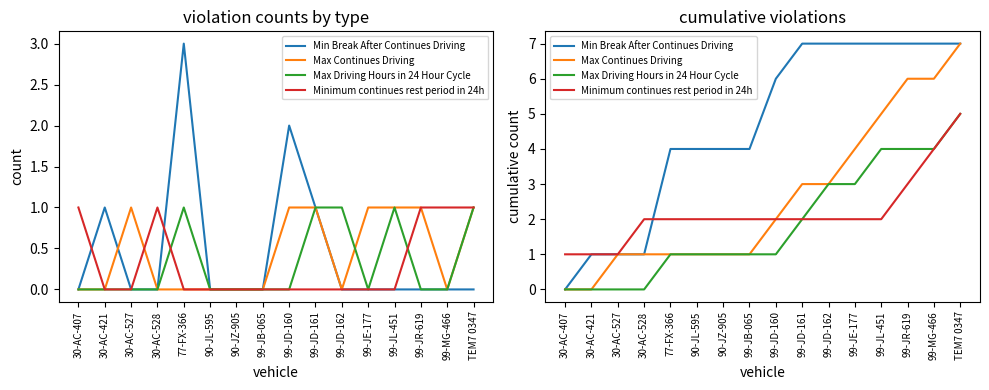

Reading left to right, what are all the values shown in this chart?

Min Break After Continues Driving: 30-AC-407=0	30-AC-421=1	30-AC-527=1	30-AC-528=1	77-FX-366=4	90-JL-595=4	90-JZ-905=4	99-JB-065=4	99-JD-160=6	99-JD-161=7	99-JD-162=7	99-JE-177=7	99-JL-451=7	99-JR-619=7	99-MG-466=7	TEM7 0347=7
Max Continues Driving: 30-AC-407=0	30-AC-421=0	30-AC-527=1	30-AC-528=1	77-FX-366=1	90-JL-595=1	90-JZ-905=1	99-JB-065=1	99-JD-160=2	99-JD-161=3	99-JD-162=3	99-JE-177=4	99-JL-451=5	99-JR-619=6	99-MG-466=6	TEM7 0347=7
Max Driving Hours in 24 Hour Cycle: 30-AC-407=0	30-AC-421=0	30-AC-527=0	30-AC-528=0	77-FX-366=1	90-JL-595=1	90-JZ-905=1	99-JB-065=1	99-JD-160=1	99-JD-161=2	99-JD-162=3	99-JE-177=3	99-JL-451=4	99-JR-619=4	99-MG-466=4	TEM7 0347=5
Minimum continues rest period in 24h: 30-AC-407=1	30-AC-421=1	30-AC-527=1	30-AC-528=2	77-FX-366=2	90-JL-595=2	90-JZ-905=2	99-JB-065=2	99-JD-160=2	99-JD-161=2	99-JD-162=2	99-JE-177=2	99-JL-451=2	99-JR-619=3	99-MG-466=4	TEM7 0347=5